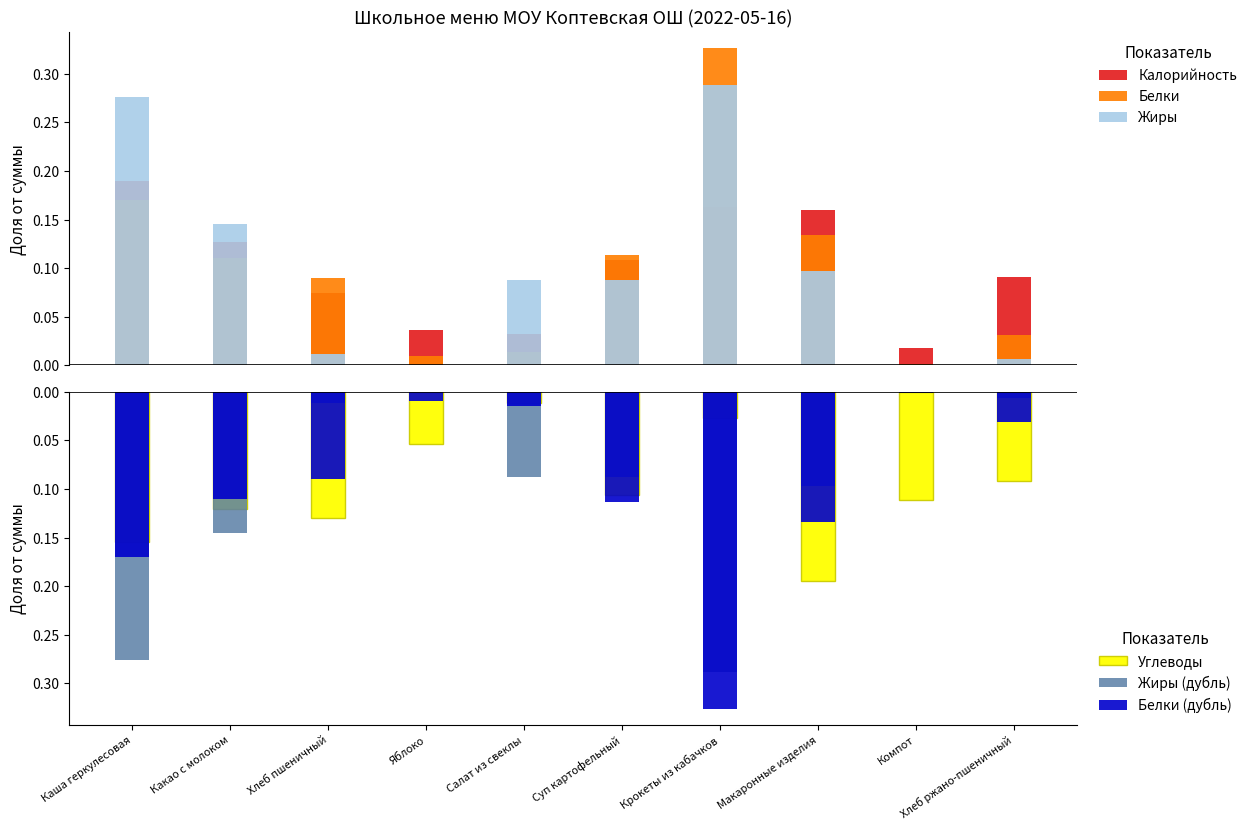

Rank the series at Крокеты из кабачков from highest to lowest value.

Белки, Жиры, Калорийность, Углеводы, Жиры (дубль), Белки (дубль)